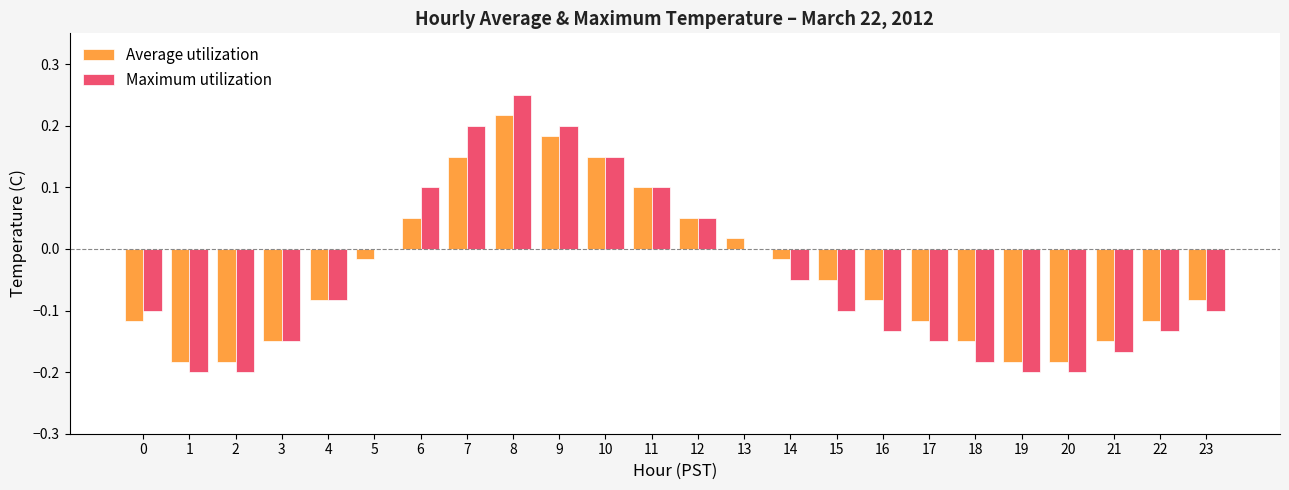

Which series has the largest total across all categories?

Average utilization